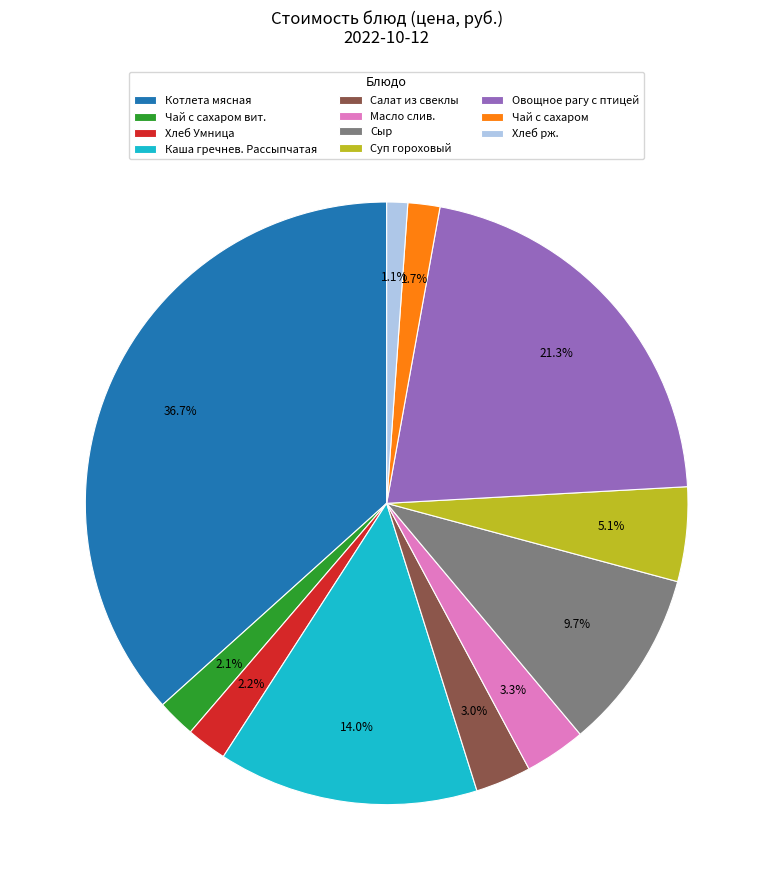

What is the smallest slice in the pie chart?

Хлеб рж.